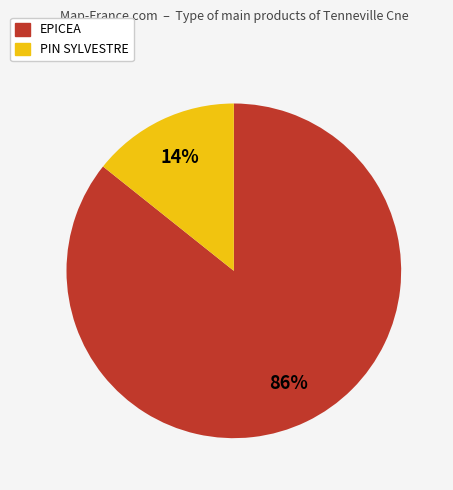

How many segments does this pie chart have?

2